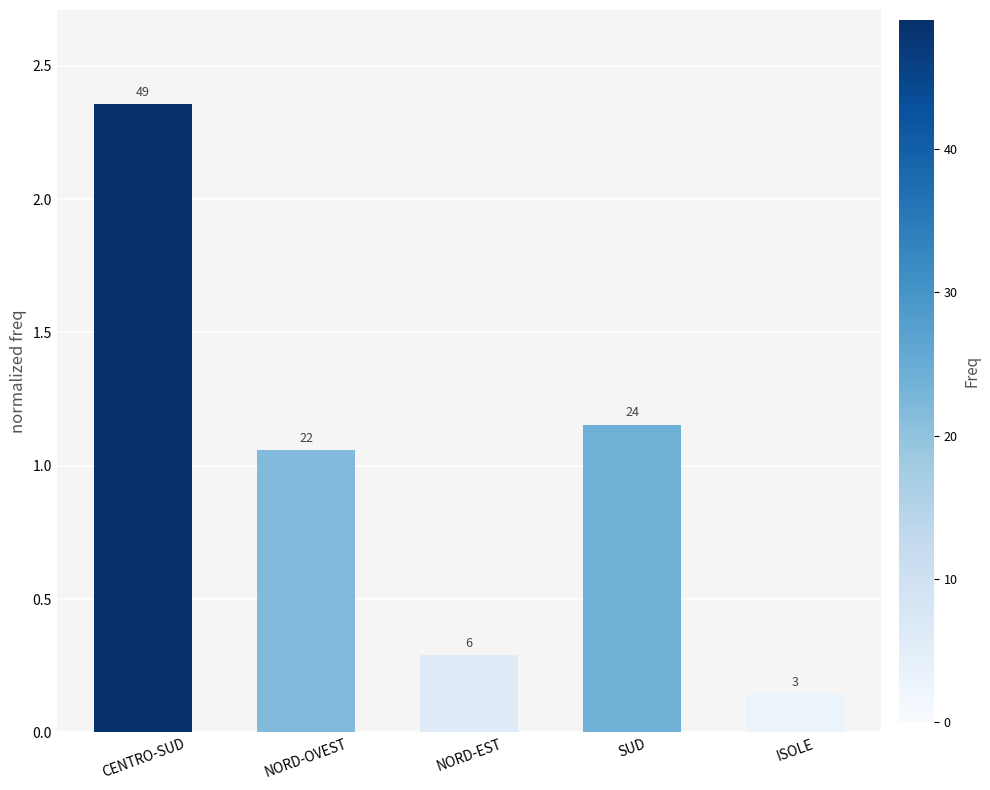

What is the label of the 1st bar from the right?

ISOLE